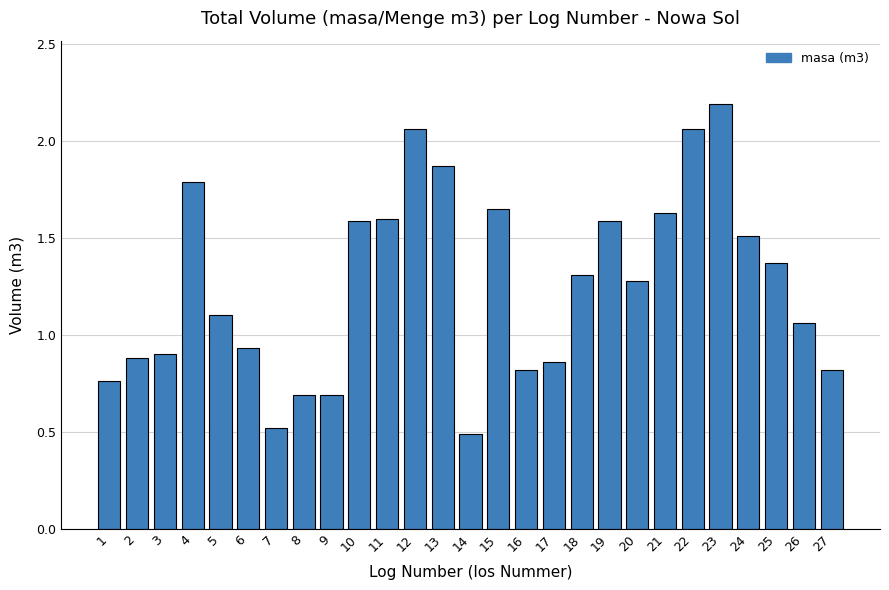

Does the chart contain any negative values?

No